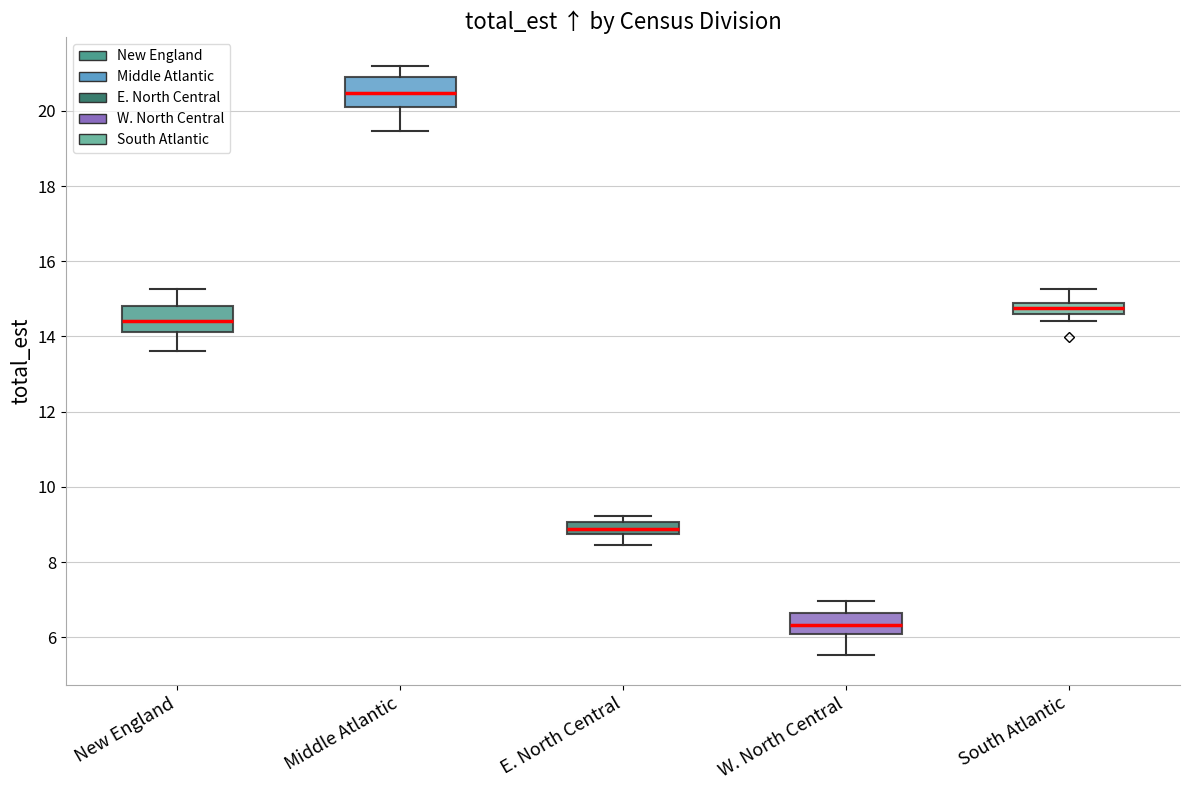

Which box's median line is the highest?

Middle Atlantic